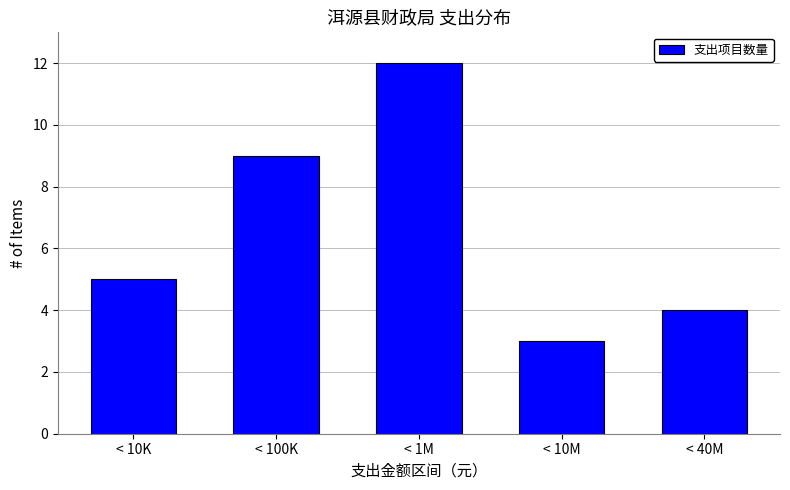

Reading left to right, what are all the values shown in this chart?

5	9	12	3	4